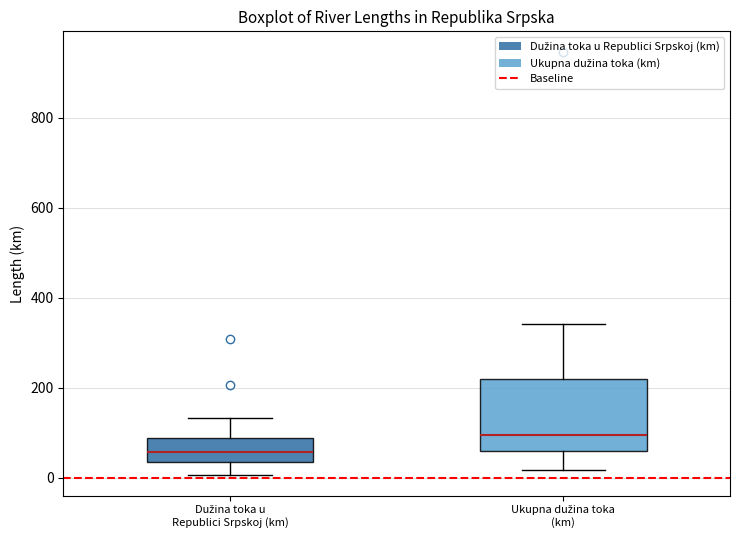

Where is the lower edge of the box for Dužina toka u Republici Srpskoj (km) on the y-axis? The values are not printed on the chart, so give them approximately, as read against the axis.

40